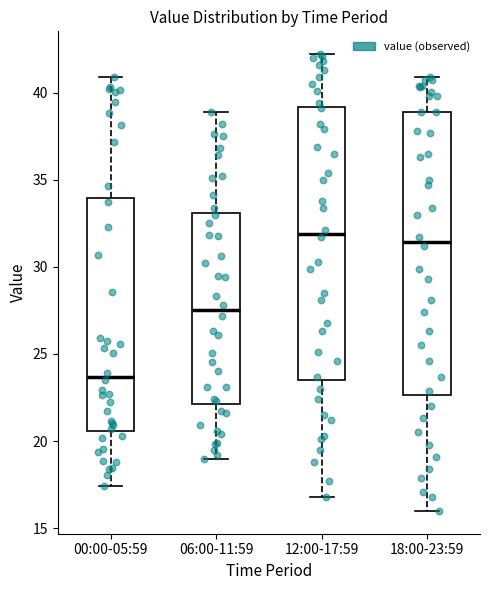

Comparing the boxes themselves (not the whiskers), which one is the tallest?

18:00-23:59